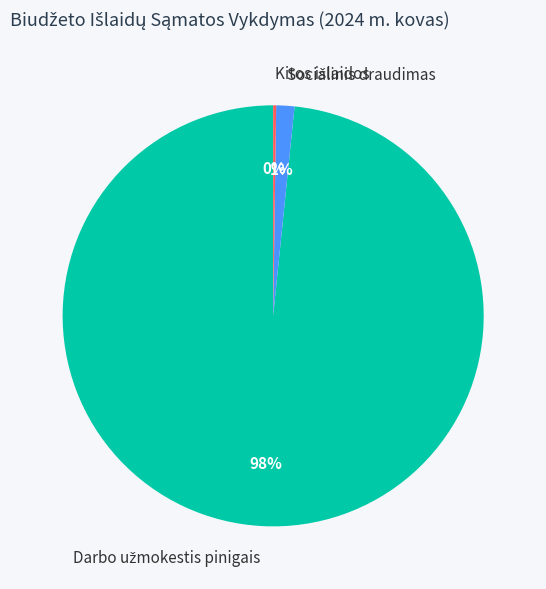

To the nearest percent, what percentage of the pie is Socialinis draudimas?

1%